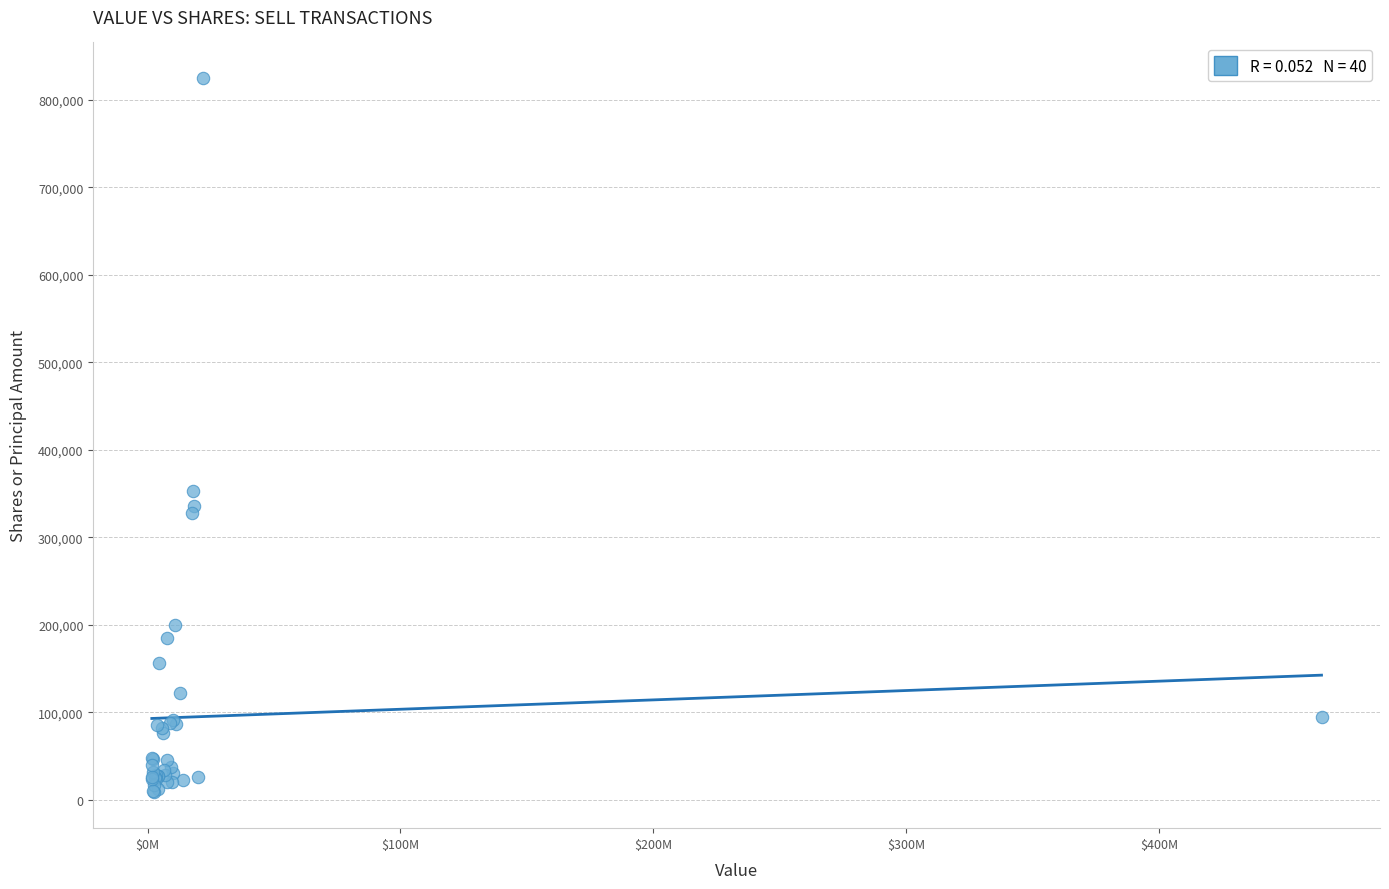

What Y value in the scatter plot is closest to 416670?

352561